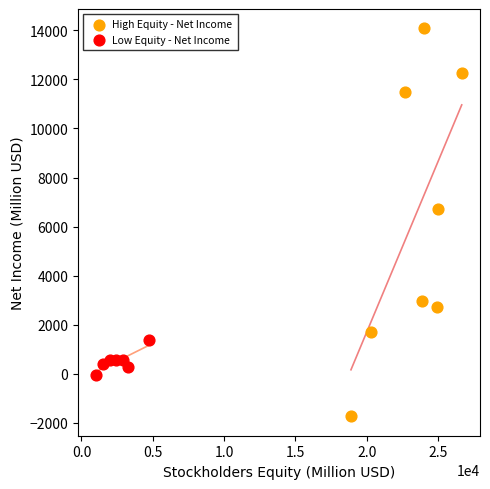

Which series reaches the maximum Y coordinate?

High Equity - Net Income